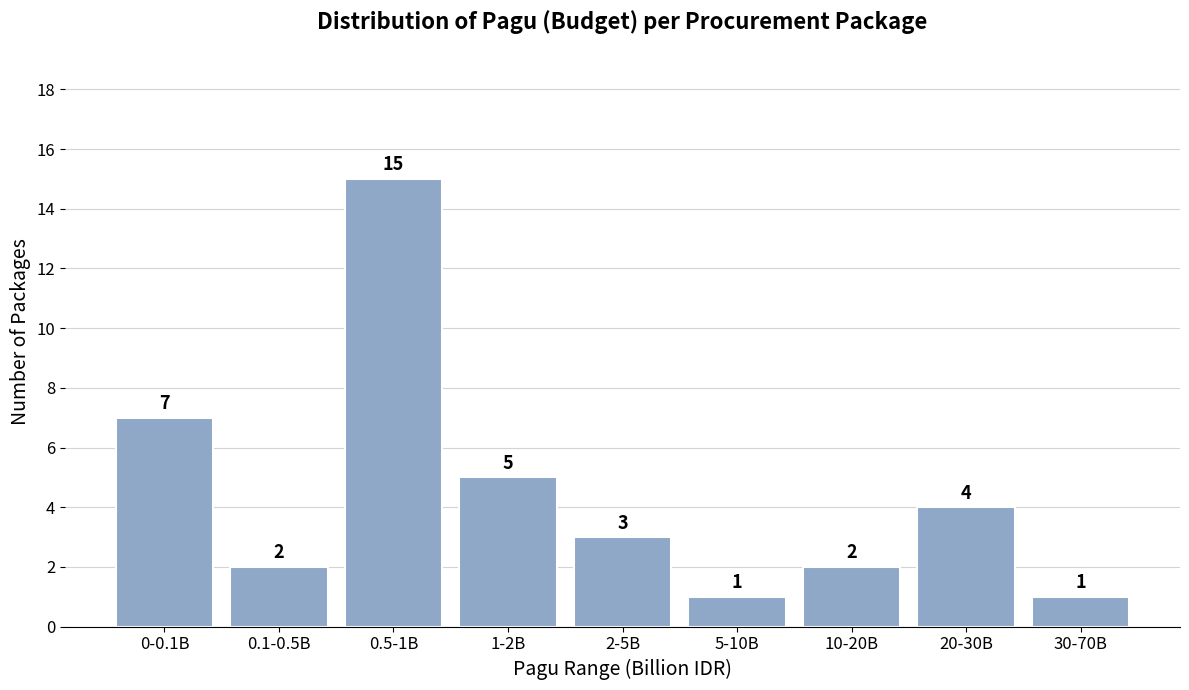

Reading right to left, extract all data points from this chart.

1	4	2	1	3	5	15	2	7